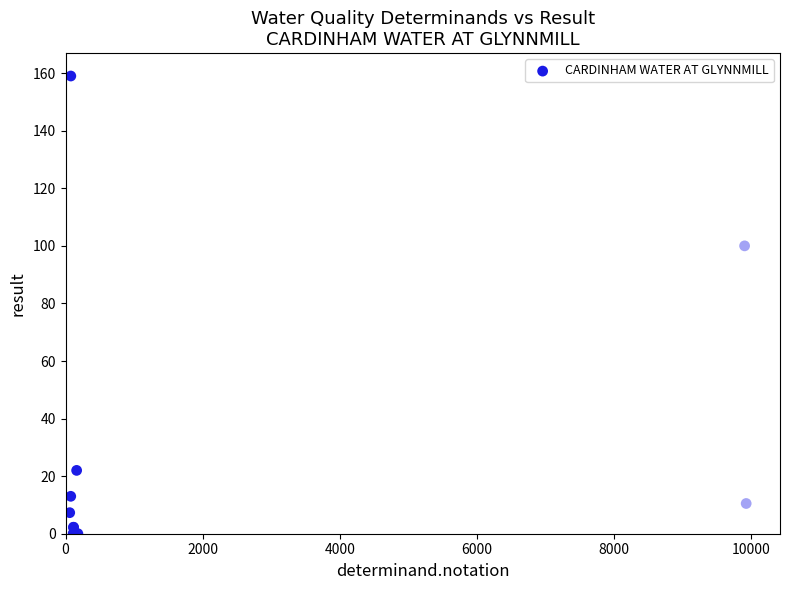

What Y value in the scatter plot is closest to 79?

100.0